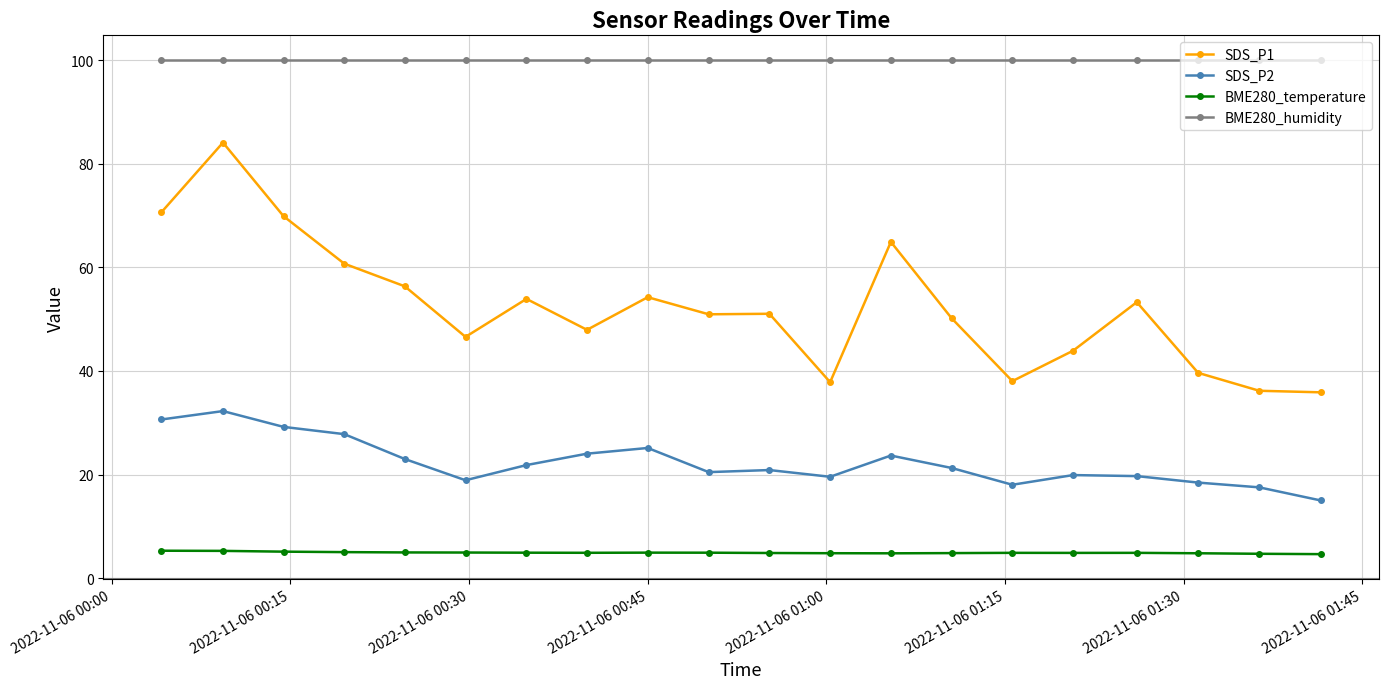

Which series has the largest total across all categories?

BME280_humidity